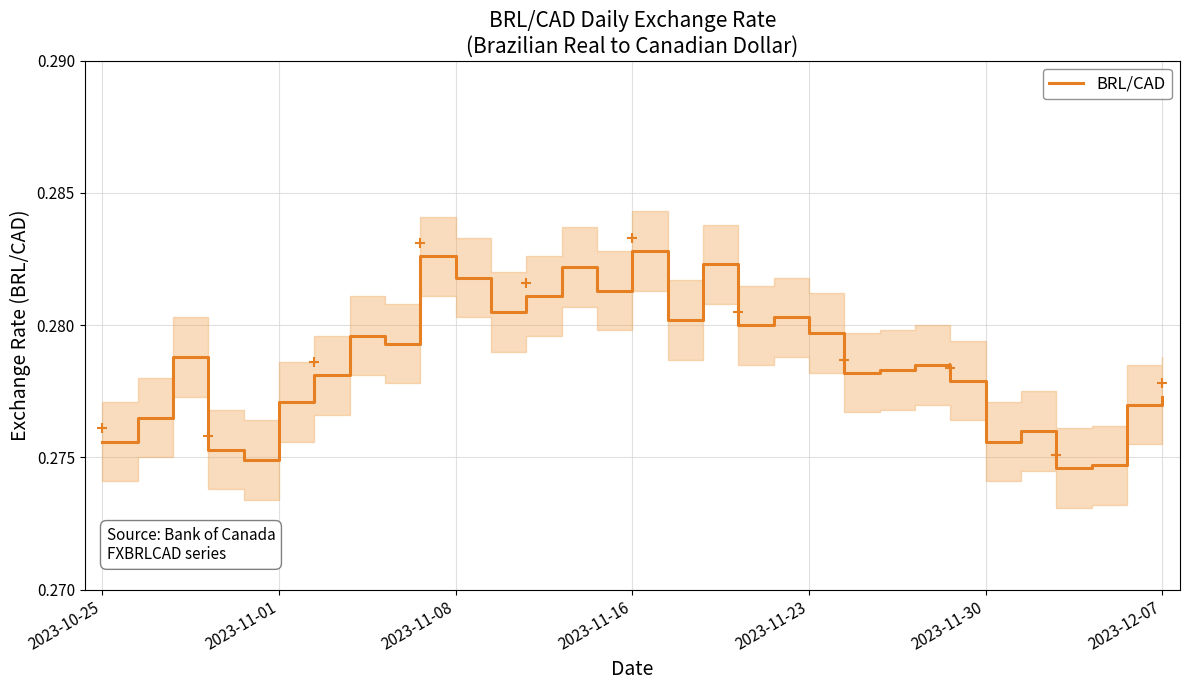

The value of BRL/CAD at 2023-11-23 is 0.2. True or false?

False